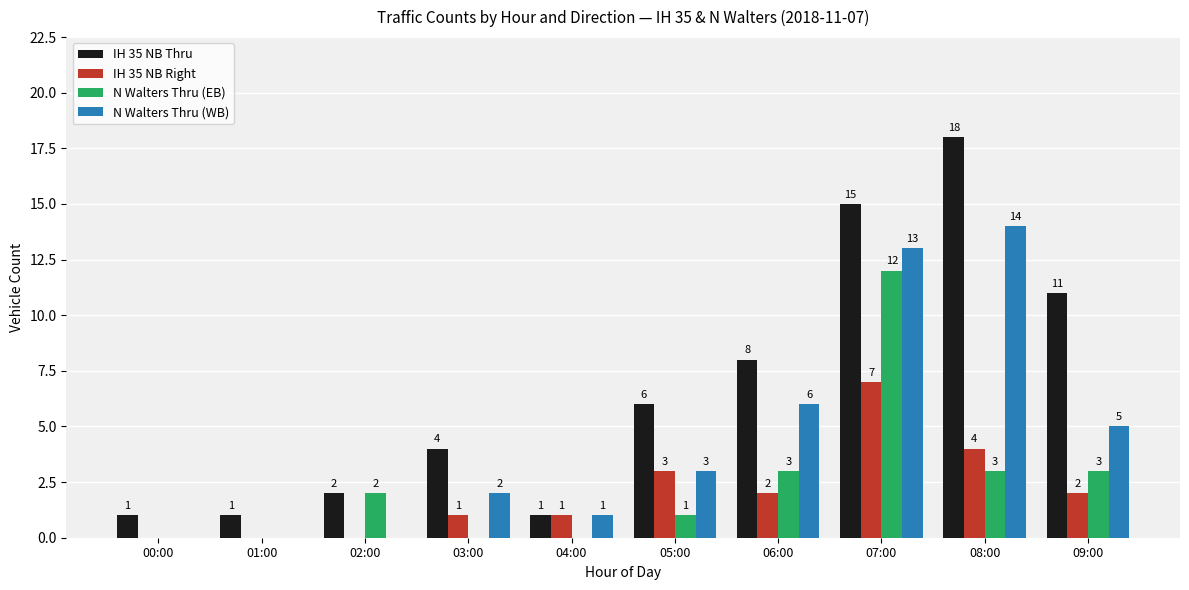

Which category has the highest value across all series?

08:00